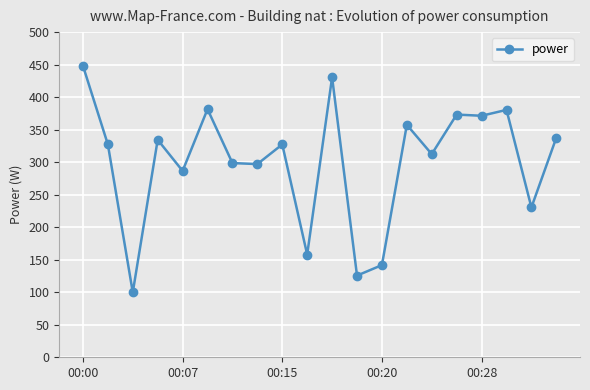

True or false: there are more than 2 points higher than both neighbors.

True